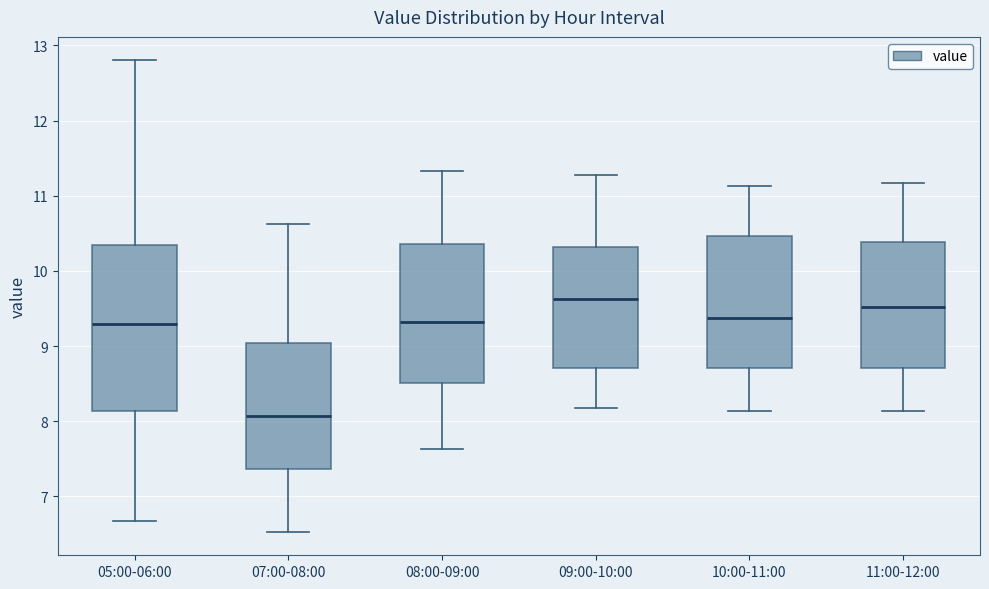

Which box has the highest median line?

09:00-10:00